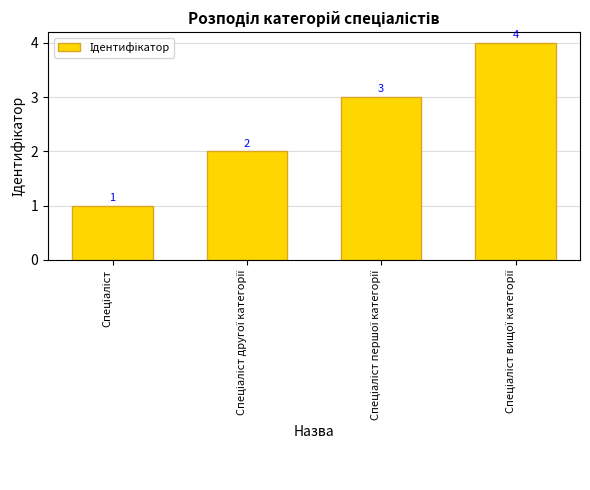

Count the values in the range 2 to 4.

3